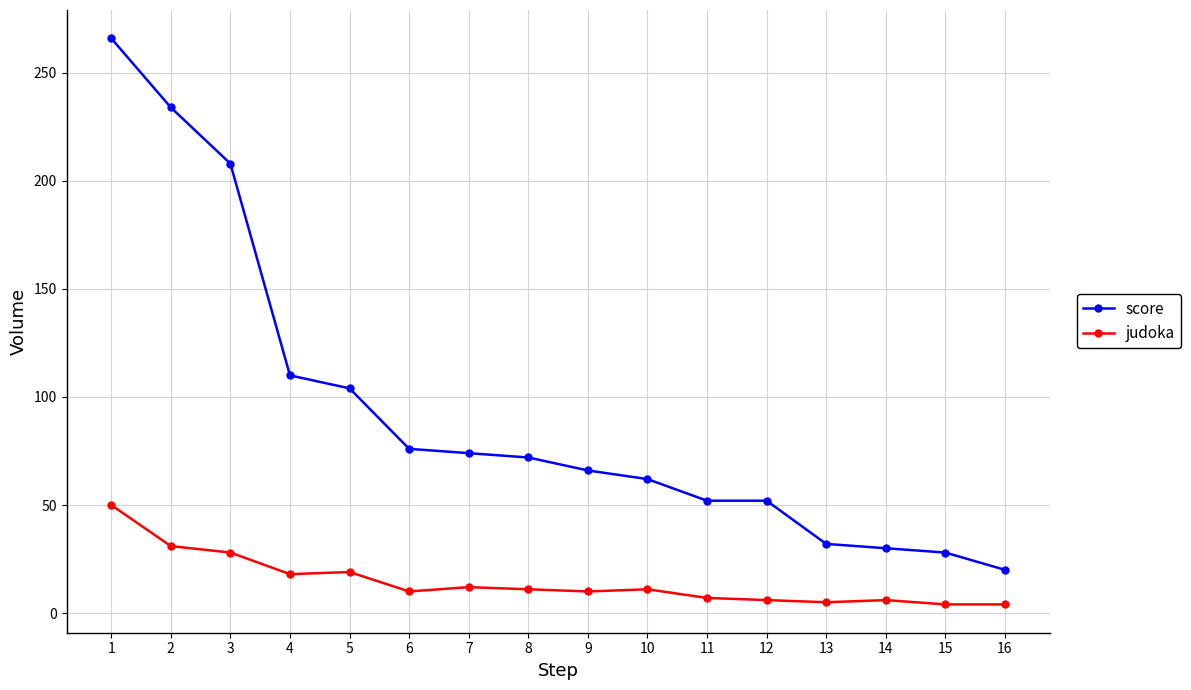

Which label corresponds to the largest value in the chart?

1